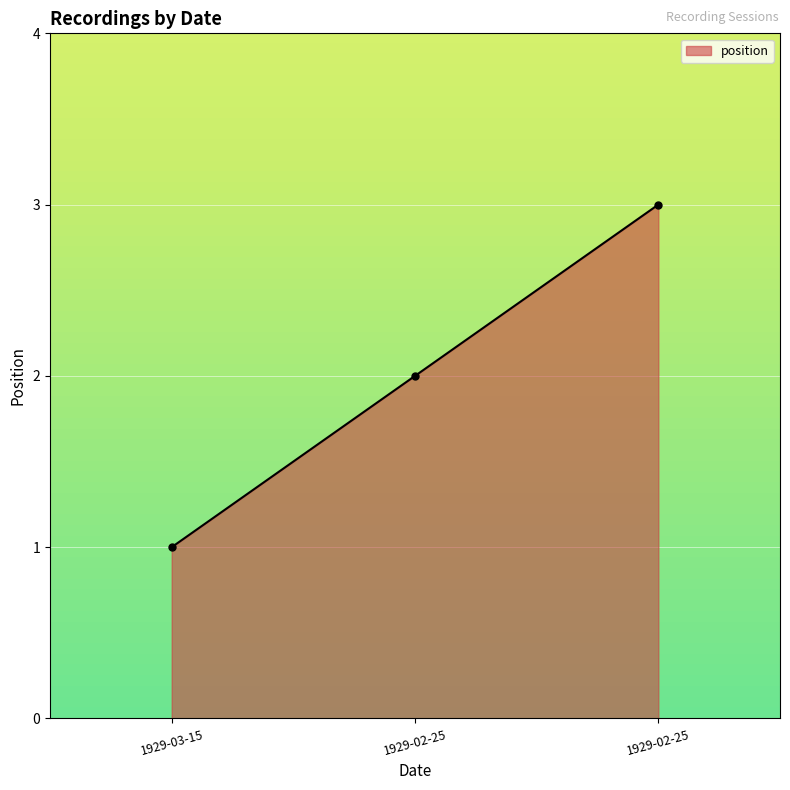

Which category has the highest value across all series?

1929-02-25